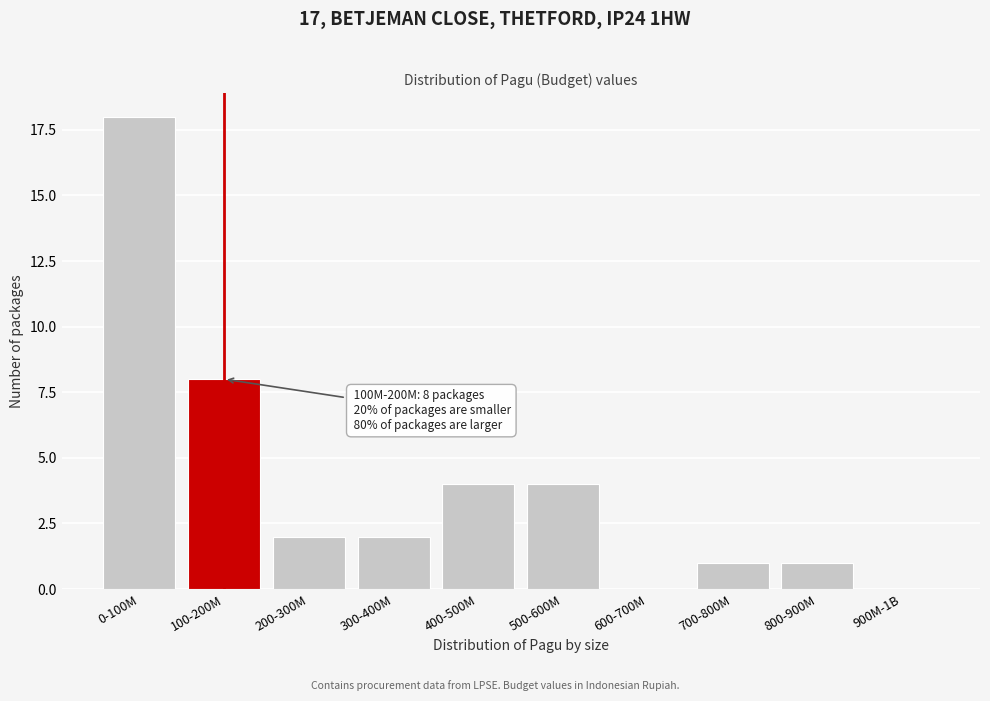

Reading left to right, what are all the values shown in this chart?

0-100M=18	100-200M=8	200-300M=2	300-400M=2	400-500M=4	500-600M=4	600-700M=0	700-800M=1	800-900M=1	900M-1B=0